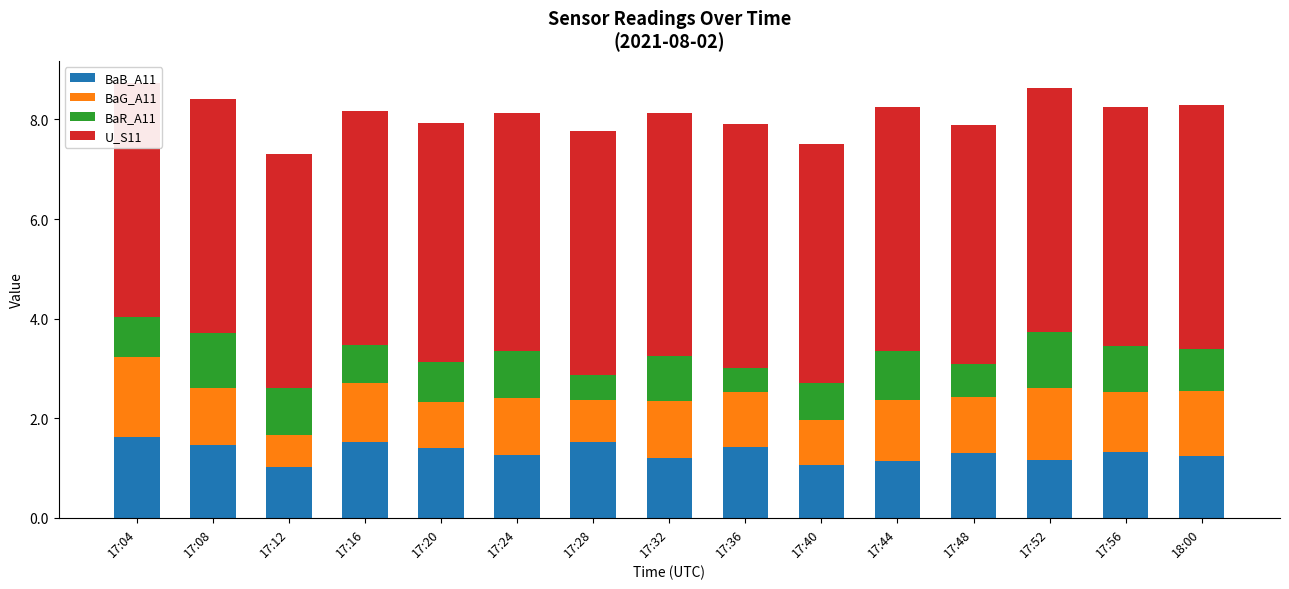

What is the smallest value displayed?

0.5